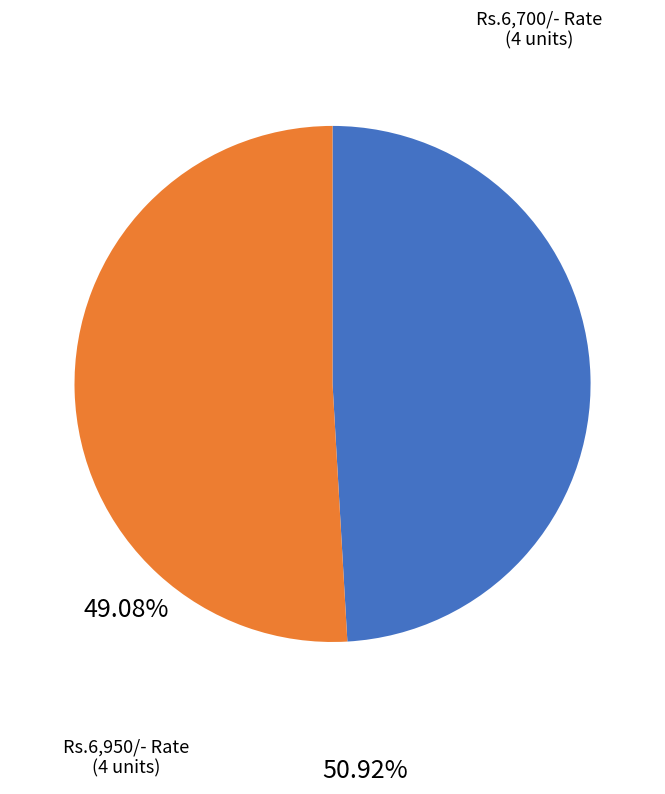

Does any single category account for the majority?

Yes